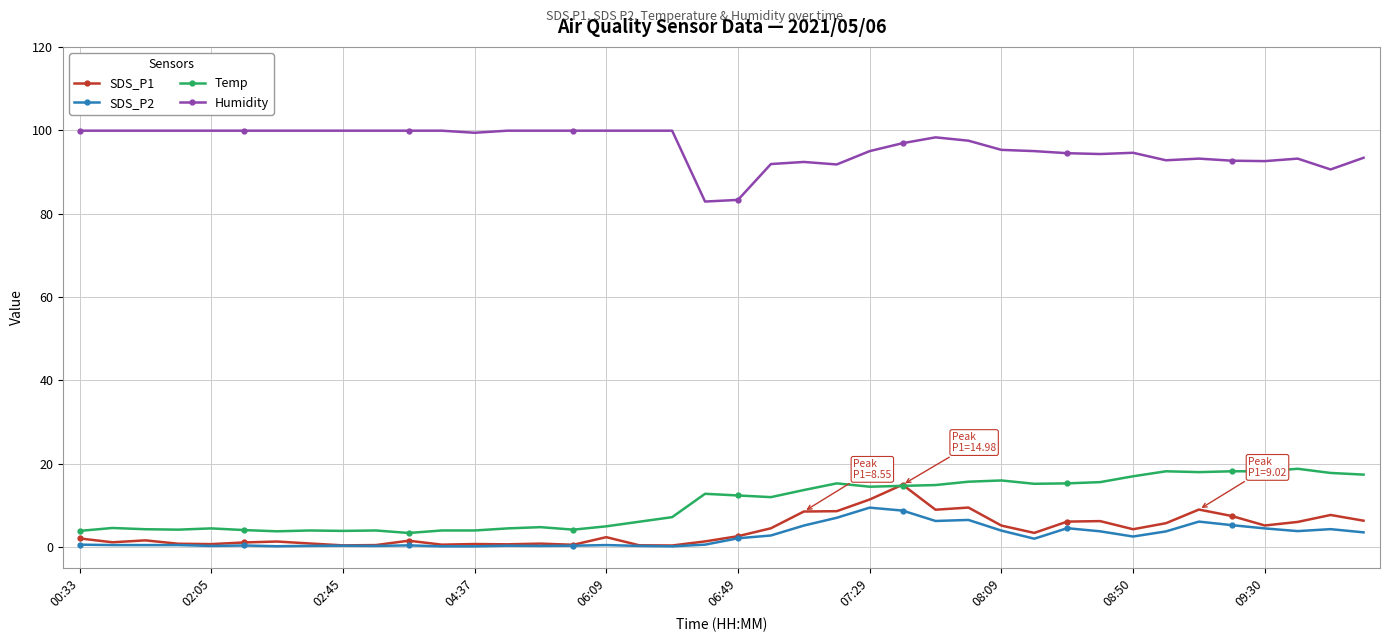

What is the lowest value of the Humidity series?

82.9